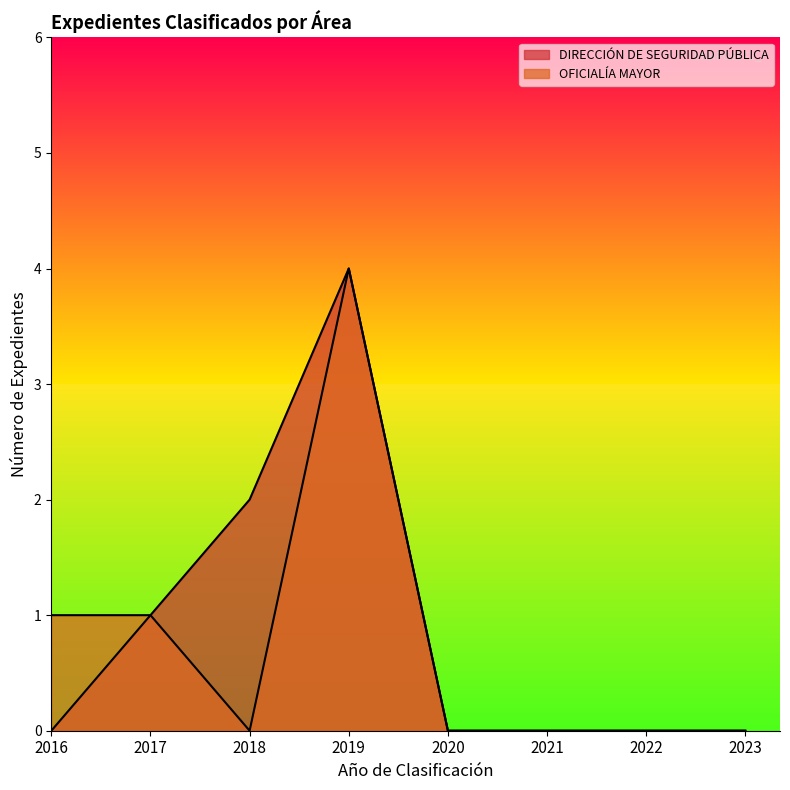

How many categories are shown in the chart?

8